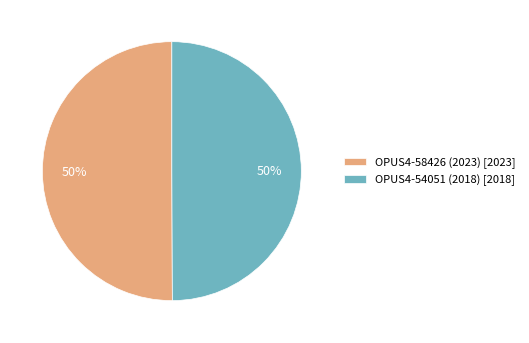

What percentage is the OPUS4-58426 (2023) slice, to the nearest percent?

50%